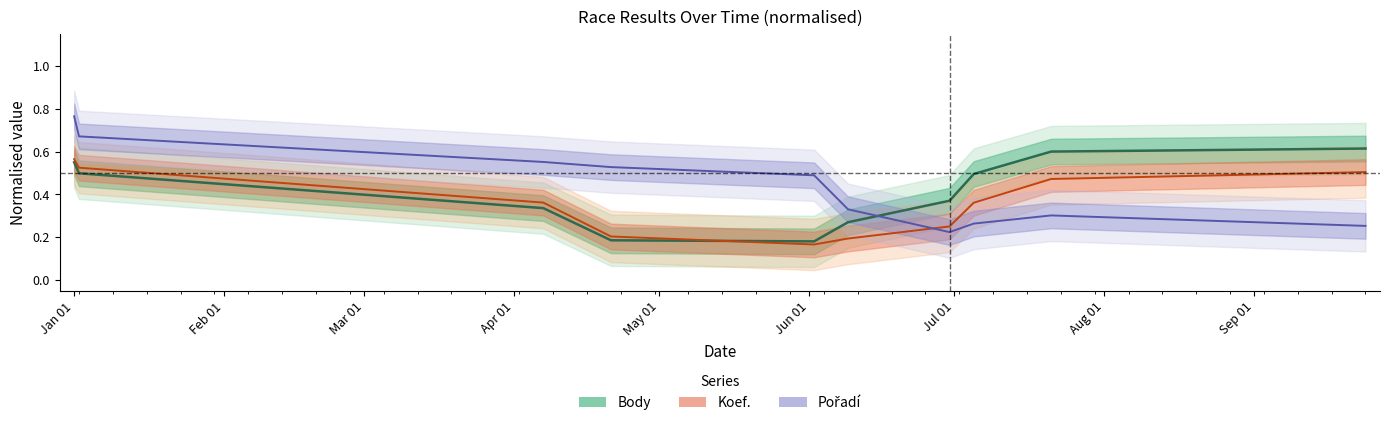

What is the difference between the maximum and second lowest values in the Body (centre) series?

0.4